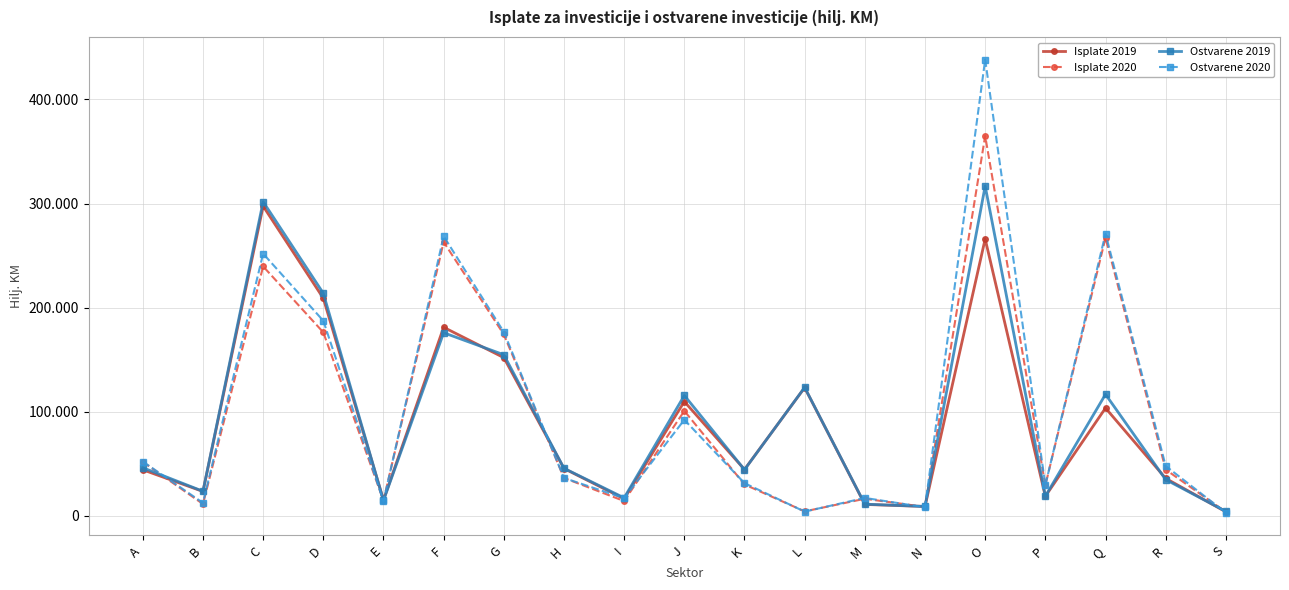

True or false: Ostvarene 2019 has a value of 301769 at C.

True